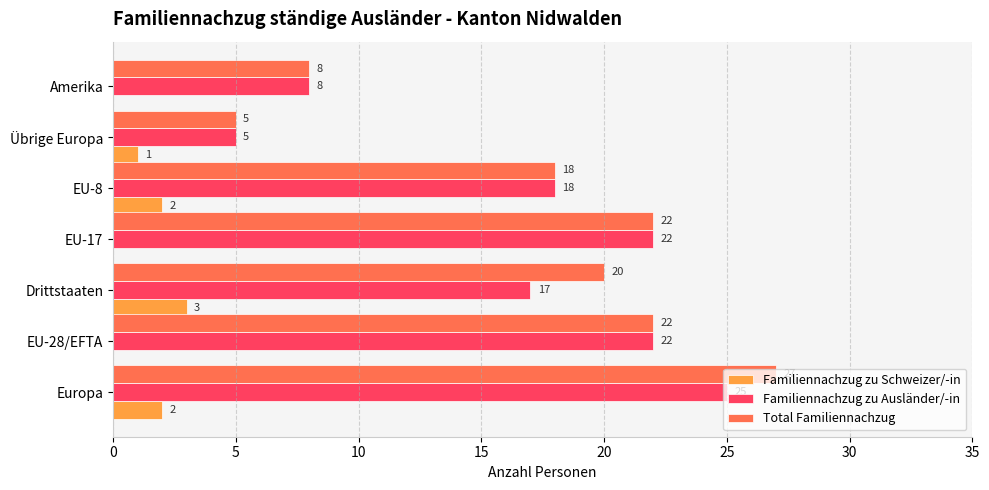

At which label does Total Familiennachzug reach its peak?

Europa